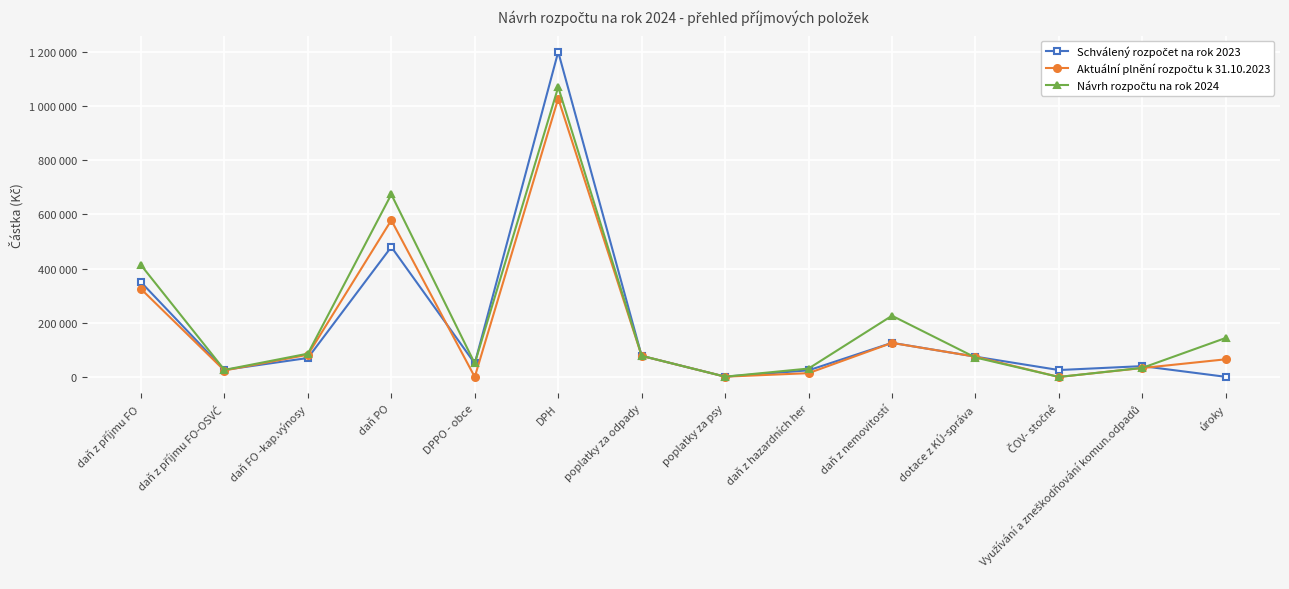

List the series in order of their peak value, highest first.

Schválený rozpočet na rok 2023, Návrh rozpočtu na rok 2024, Aktuální plnění rozpočtu k 31.10.2023